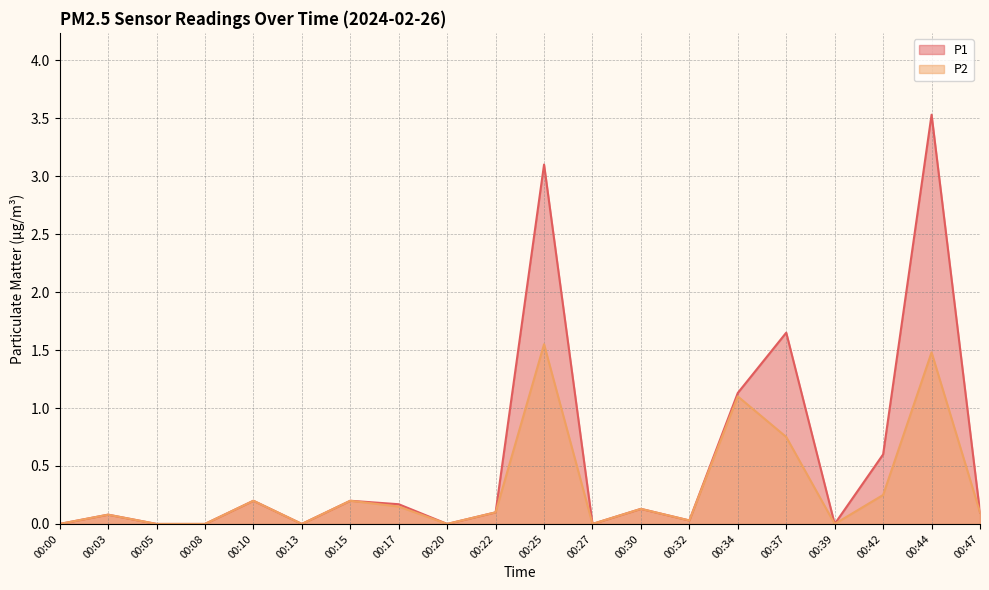

Is the value of P1 at 00:39 greater than the value of P2 at 00:08?

No